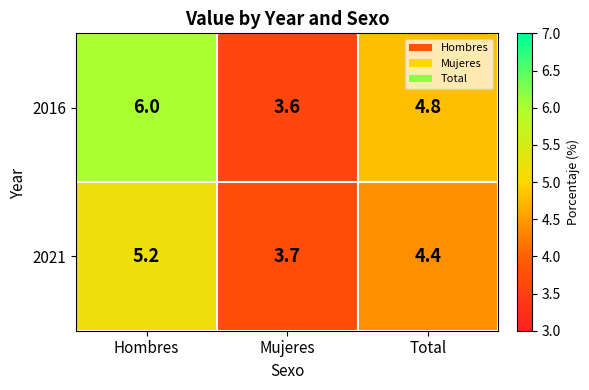

List the series in order of their peak value, lowest first.

2021, 2016